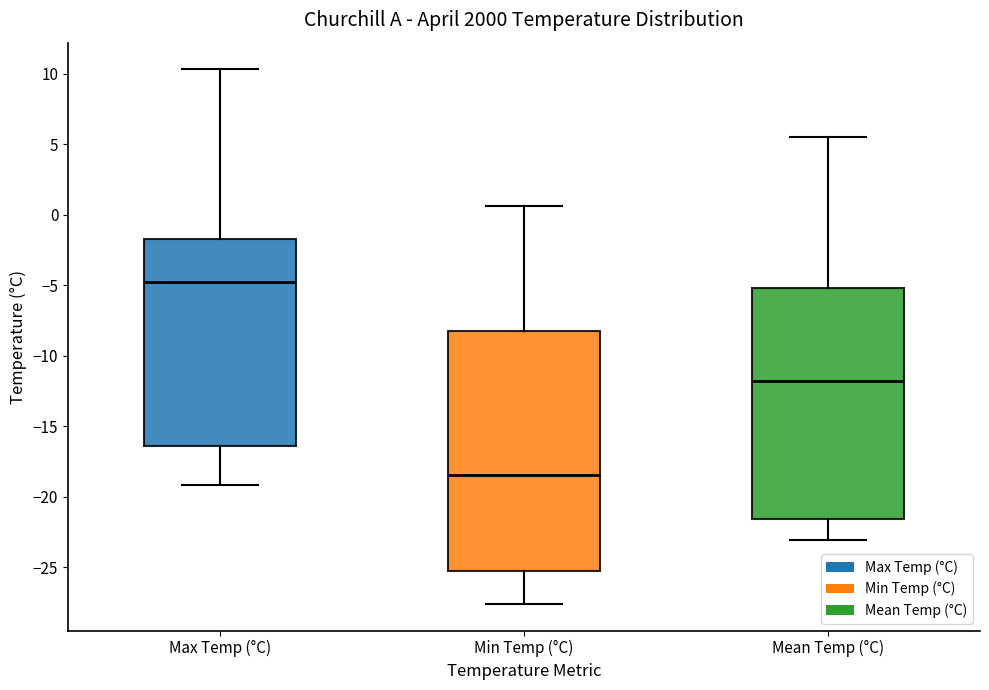

Where does the upper whisker of the box for Min Temp (°C) end on the y-axis? The values are not printed on the chart, so give them approximately, as read against the axis.

0.5